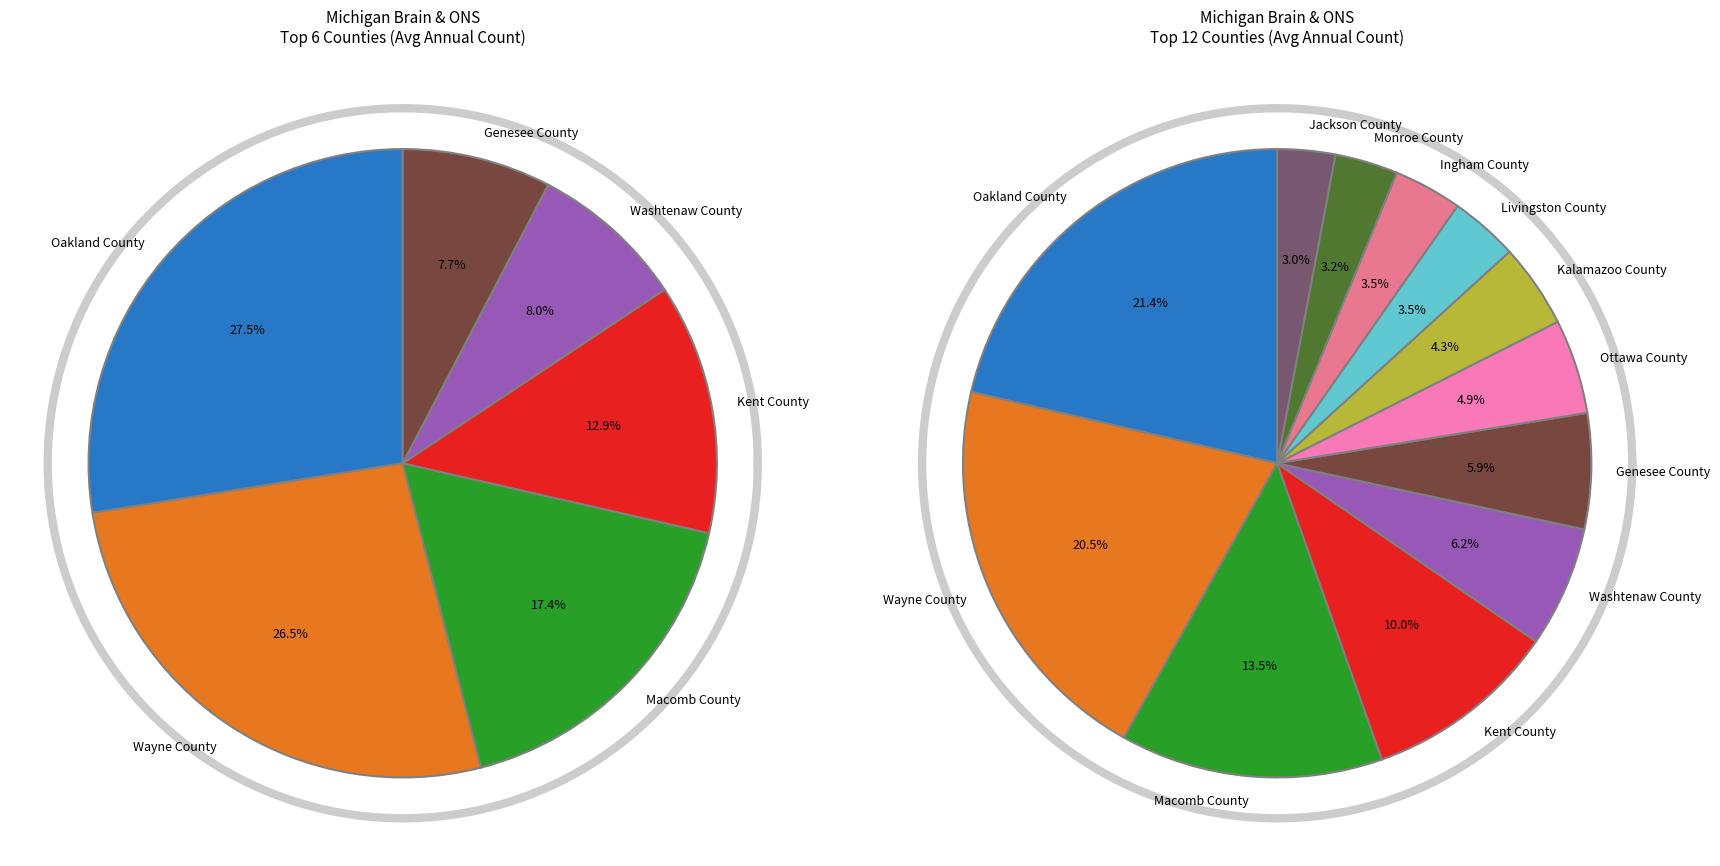

How many segments does this pie chart have?

12